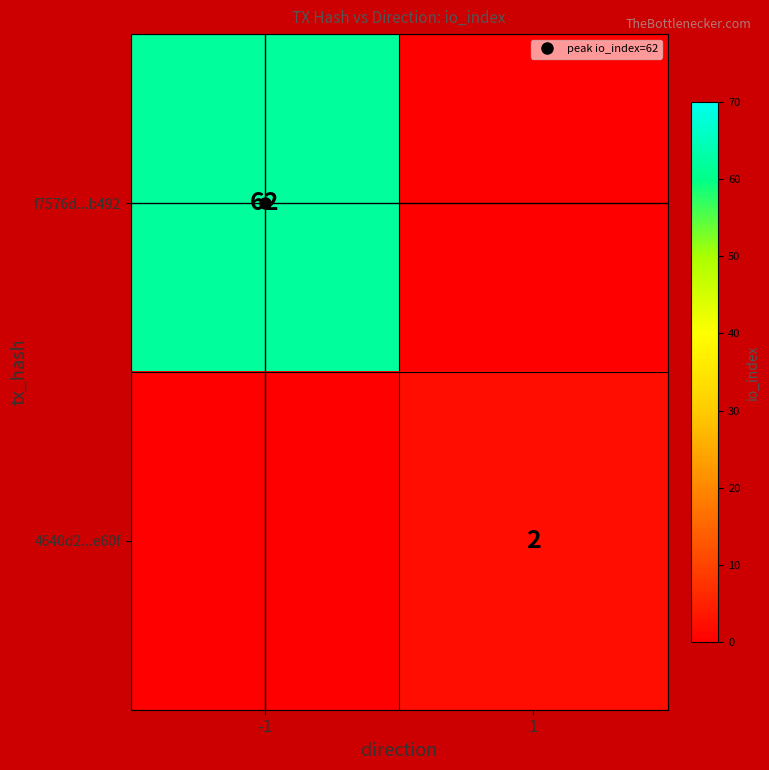

Count the number of categories in the chart.

2